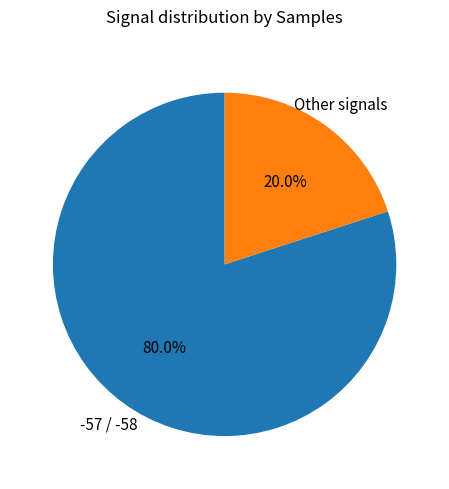

Is there a majority slice in this chart?

Yes